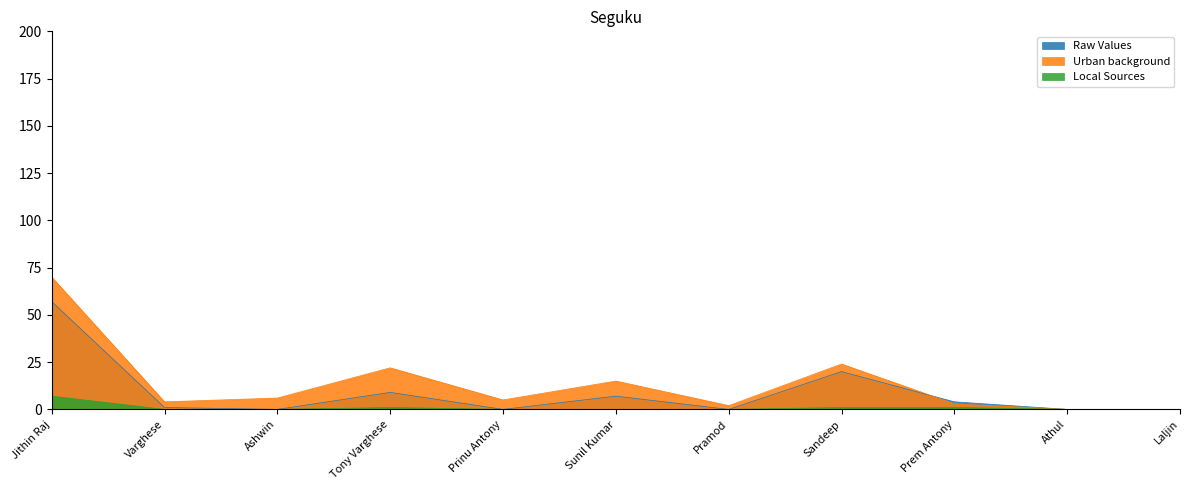

What position from the right is Sunil Kumar?

6